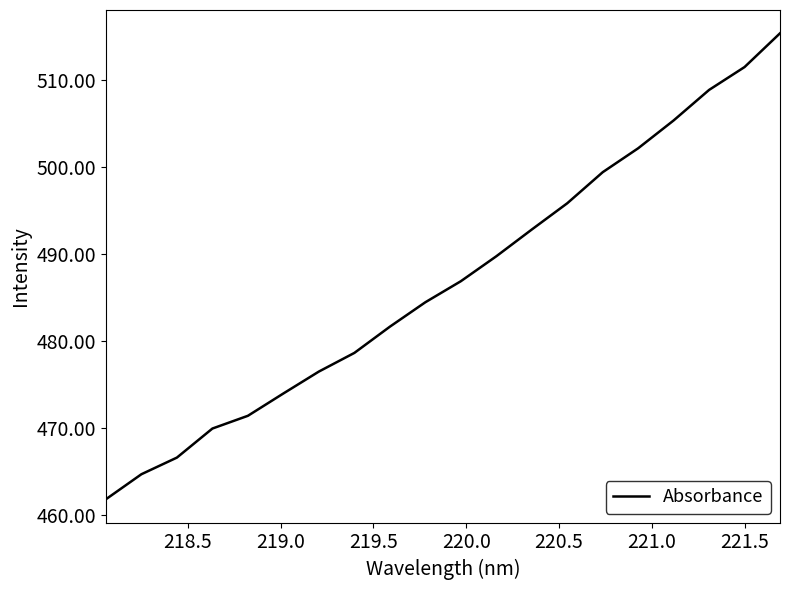

What is the smallest value displayed?

461.8